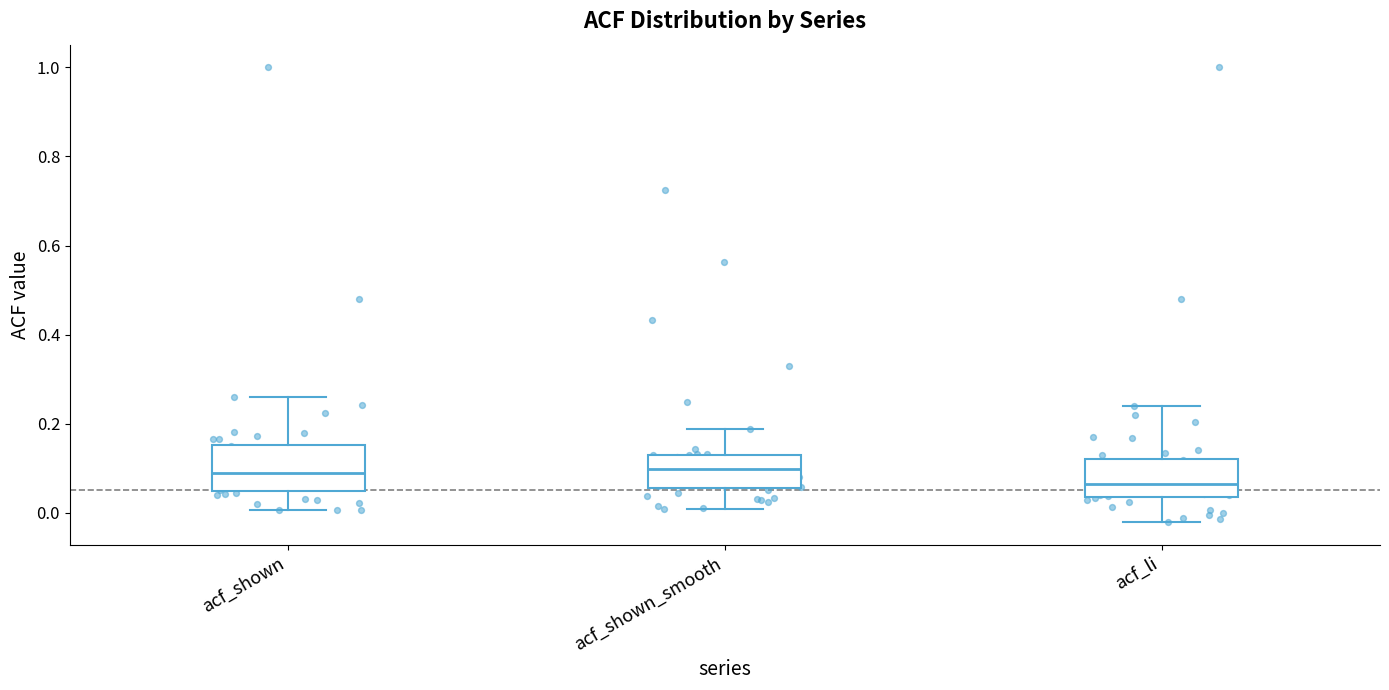

Which box has the lowest median line?

acf_li